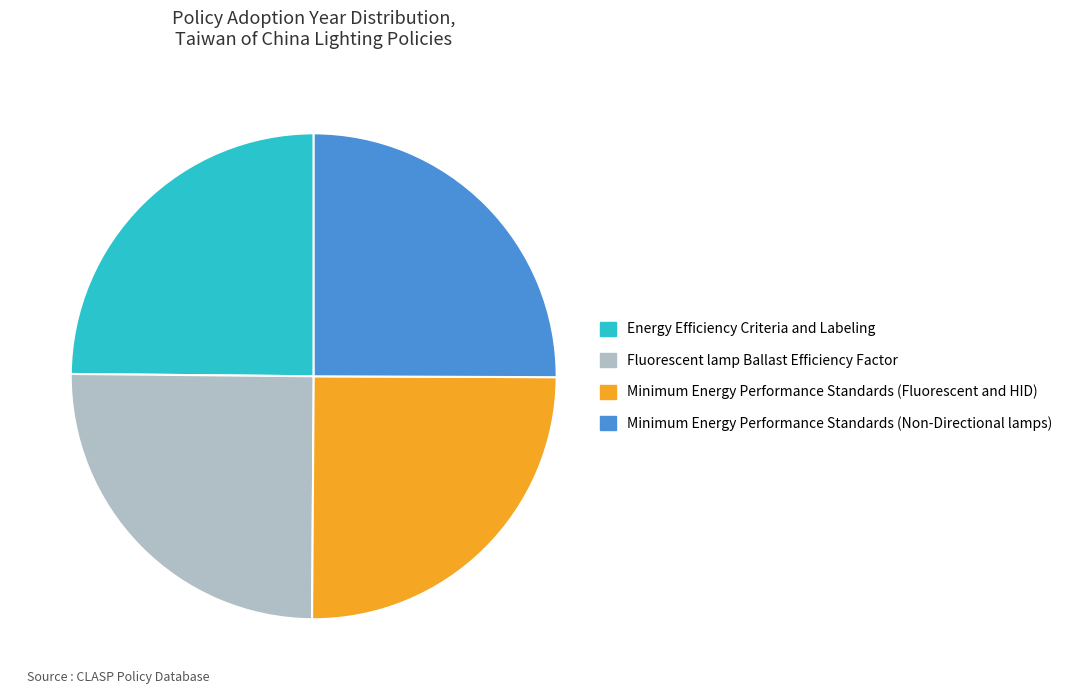

Approximately how many times larger is the value at Minimum Energy Performance Standards (Non-Directional lamps) compared to Energy Efficiency Criteria and Labeling?

1.0